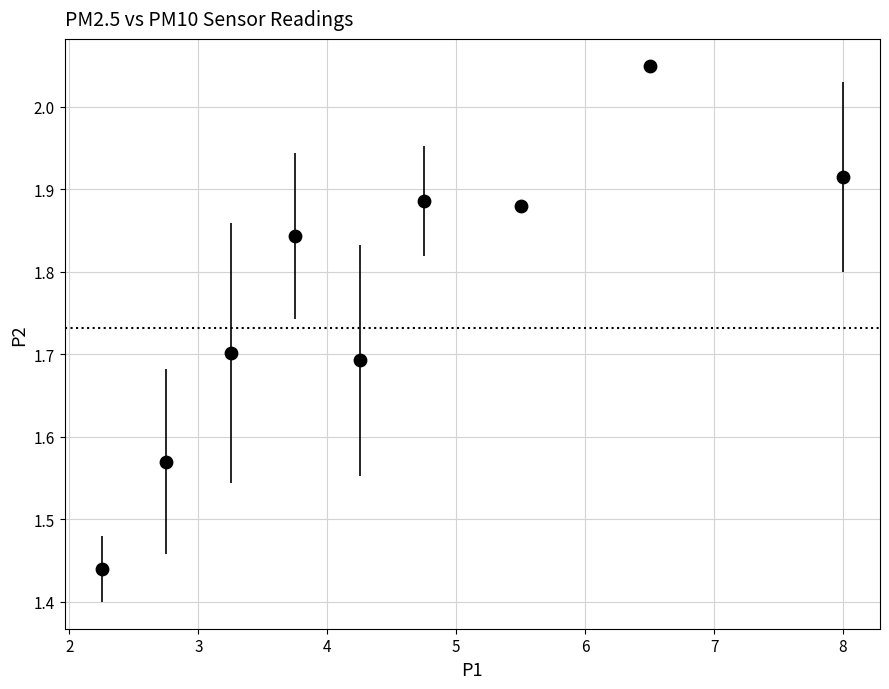

What is the range of Y values (max minus min)?

0.6